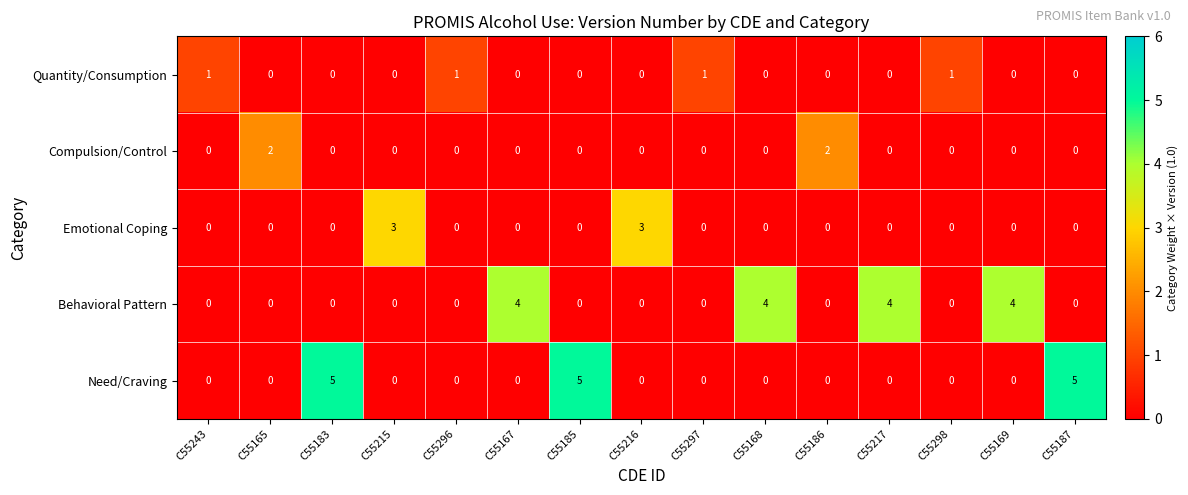

How many values in Compulsion/Control are above zero?

2